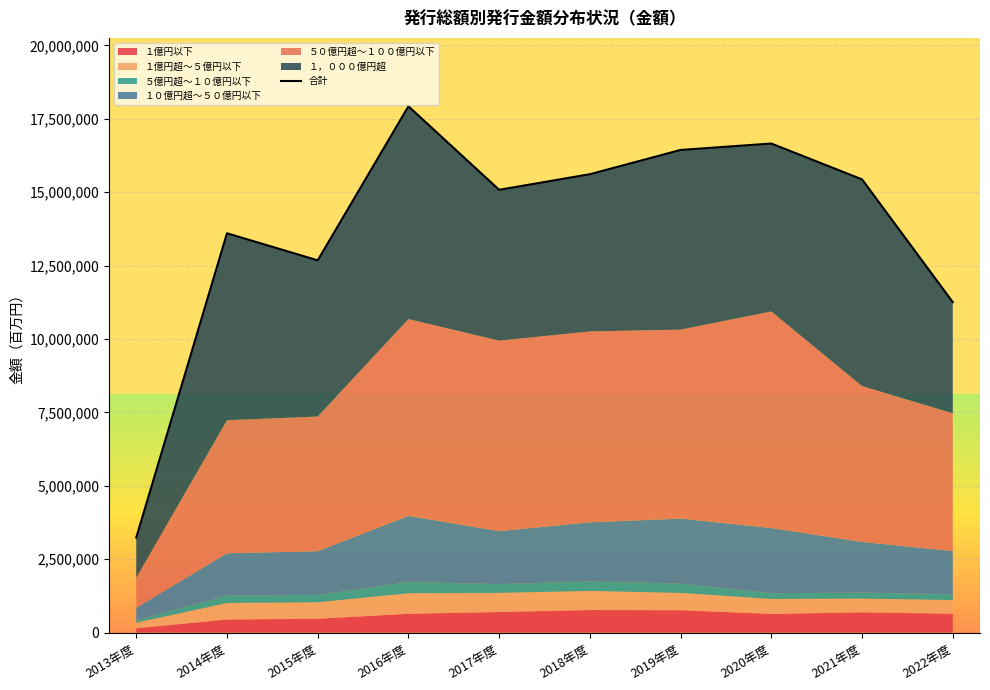

What is the difference between the values at 2013年度 and 2020年度?

13421920